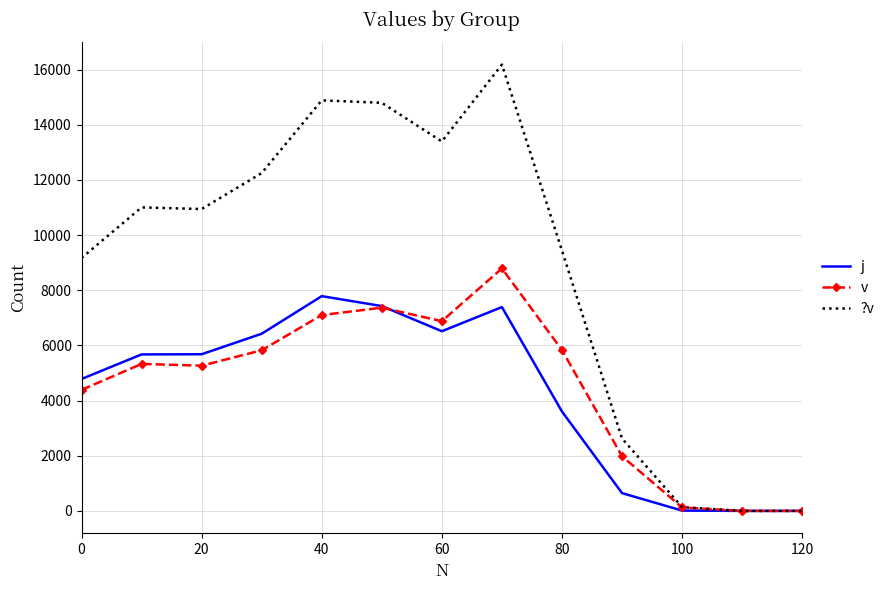

What is the maximum value shown in the chart?

16181